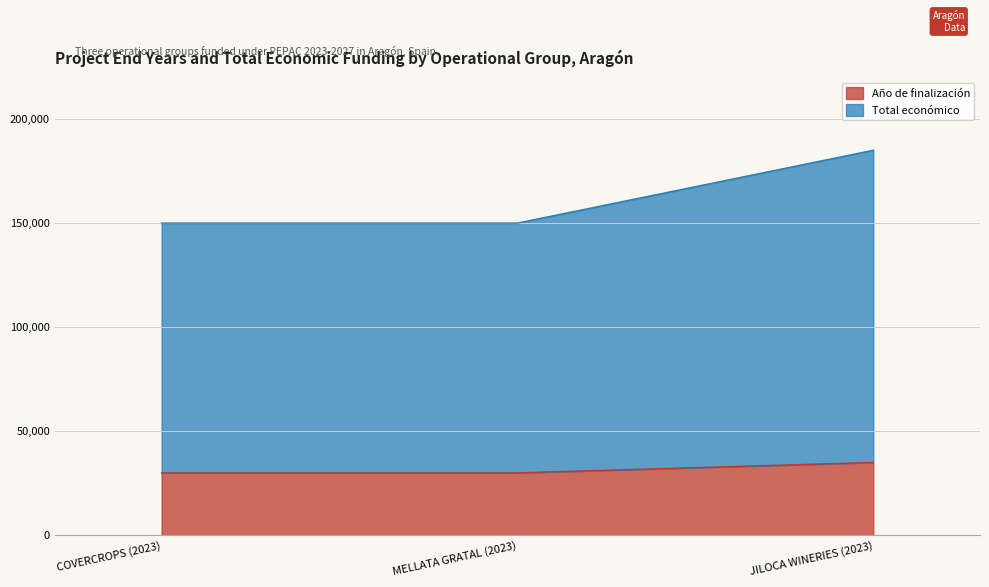

What are all the series names shown in the legend?

Año de finalización, Total económico